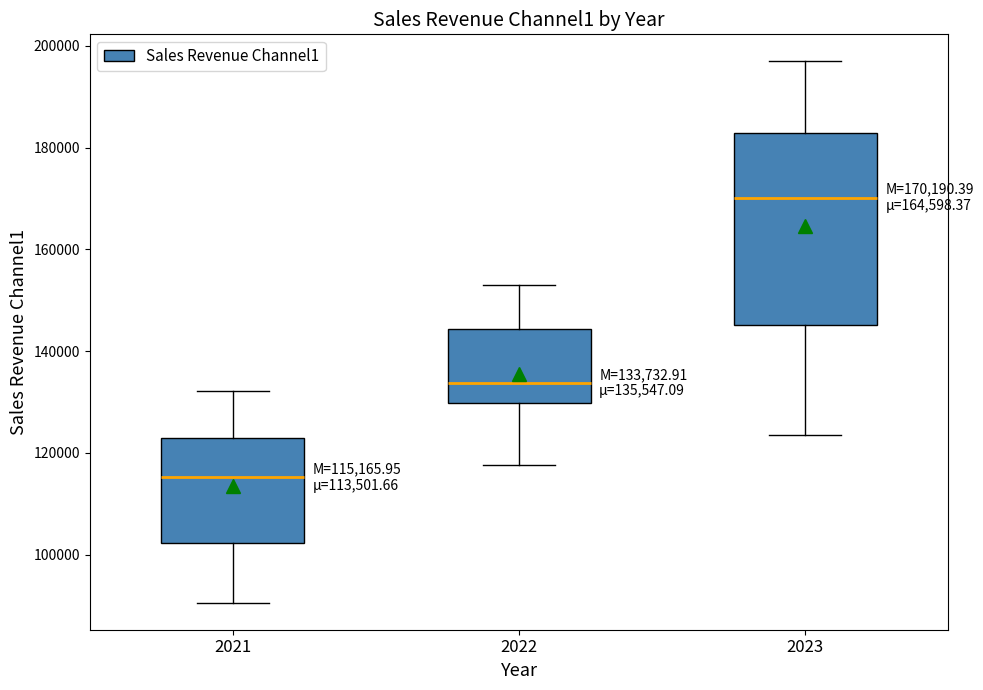

Comparing the boxes themselves (not the whiskers), which one is the tallest?

2023